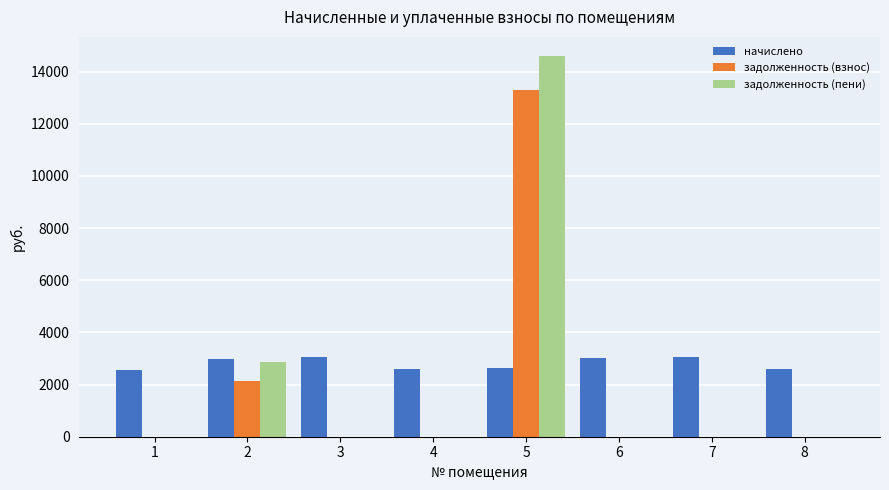

What is the total value across all series at 4?

2608.2